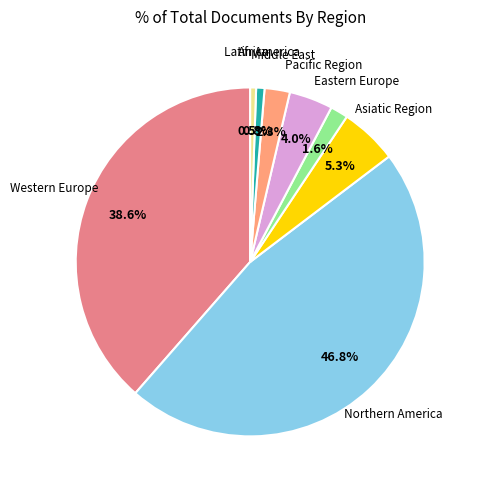

Is there any slice that represents more than half of the pie?

No